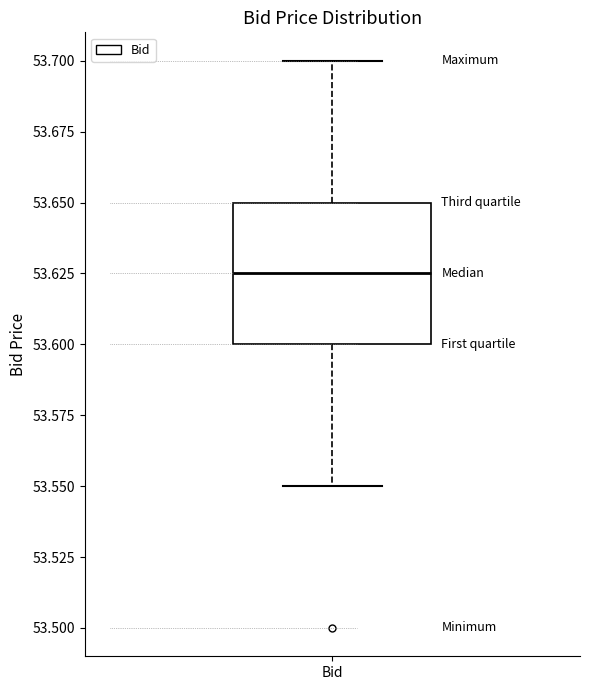

Where does the median line of the box for Bid sit on the y-axis? The values are not printed on the chart, so give them approximately, as read against the axis.

53.625